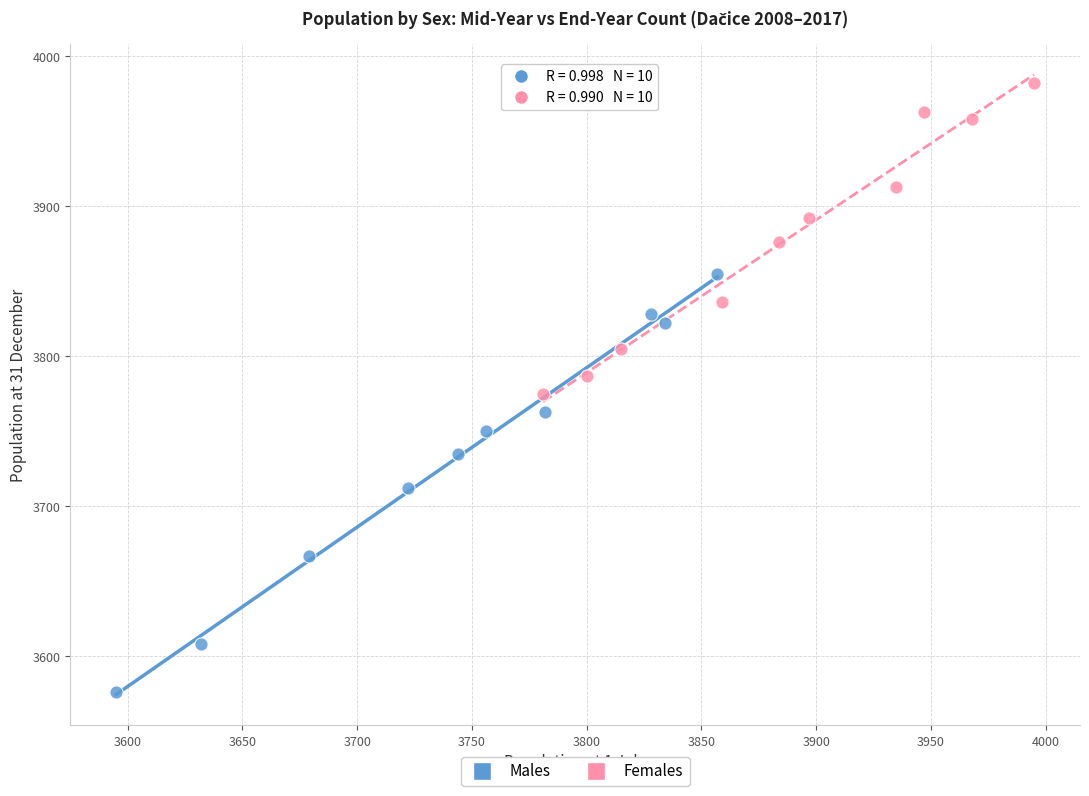

Which series reaches the minimum Y coordinate?

Males